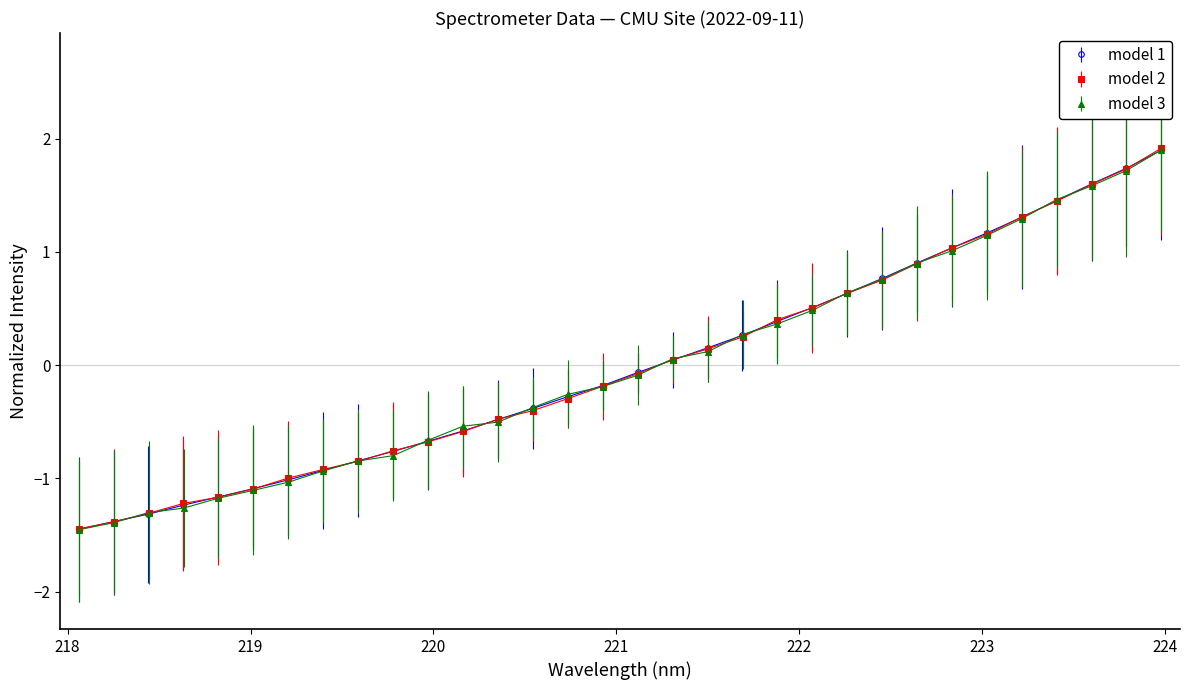

What is the approximate value at 220.3533?

-0.5